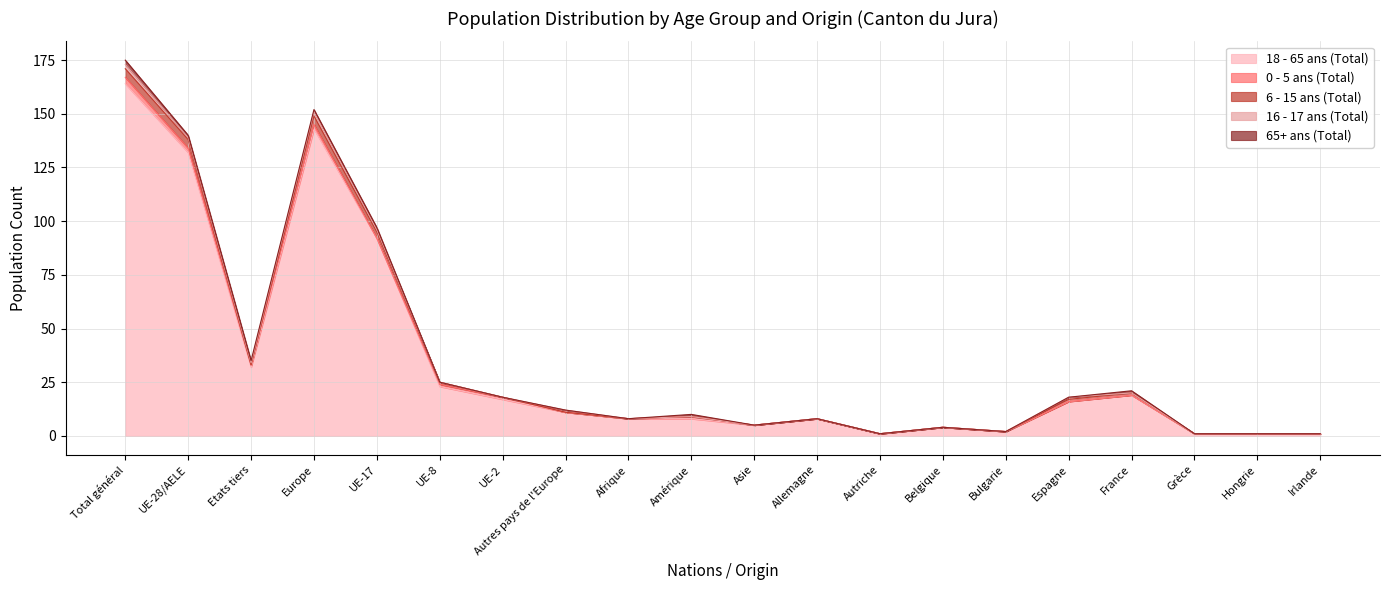

What is the value of the 16 - 17 ans (Total) point at the 4th from the left?

2